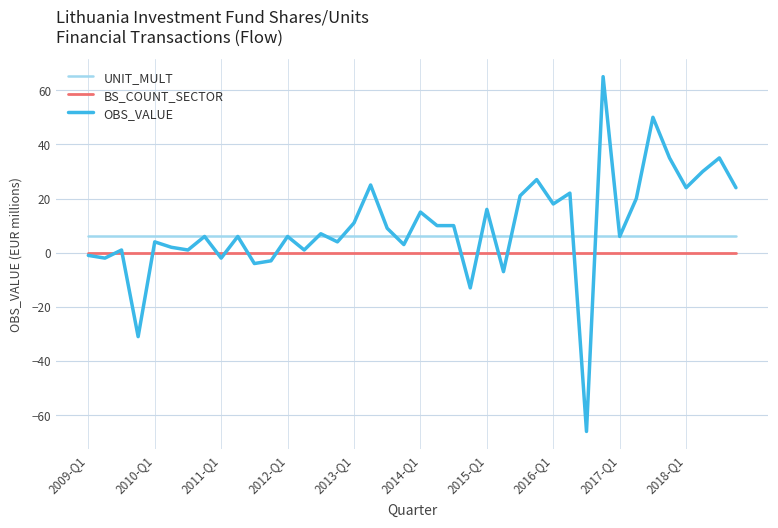

Which series has the largest range (max minus min)?

OBS_VALUE